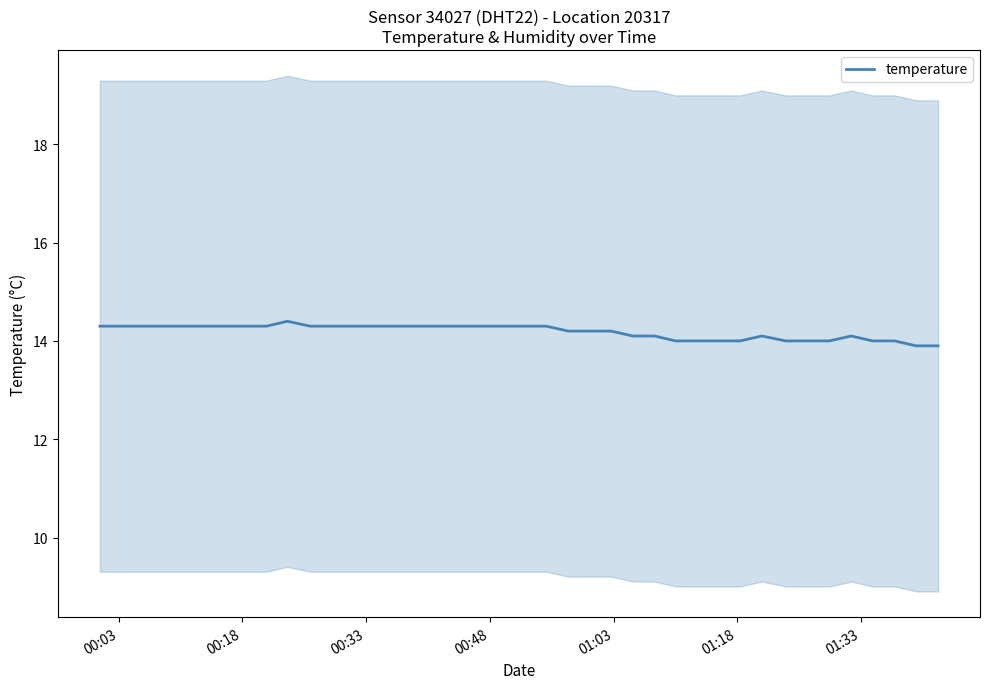

What is the value of the 3rd point from the left?

14.3